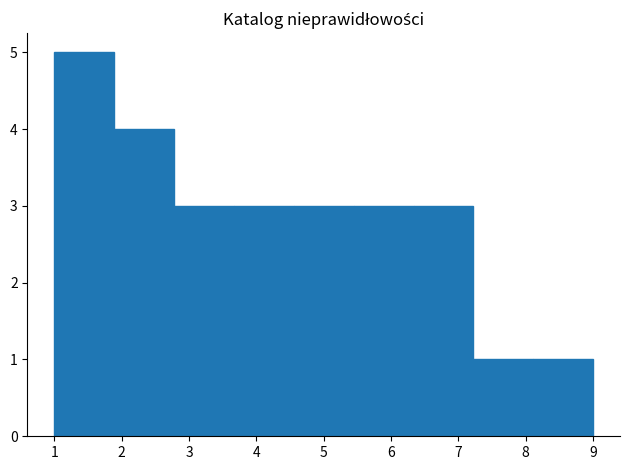

Reading left to right, list every bar in this chart as the range it spans on the x-axis followed by its height. Neither the bar edges nor the heights are printed on the chart, so give them approximately, as read against the axes.

1.0 to 1.9: 5
1.9 to 2.8: 4
2.8 to 3.7: 3
3.7 to 4.6: 3
4.6 to 5.4: 3
5.4 to 6.3: 3
6.3 to 7.2: 3
7.2 to 8.1: 1
8.1 to 9.0: 1